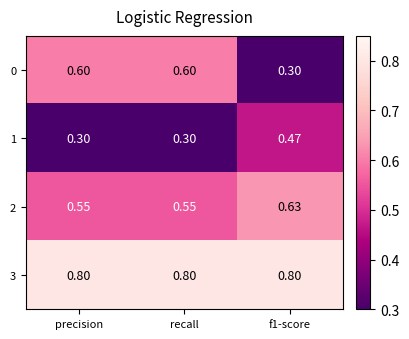

Is the value of 0 at recall greater than the value of 2 at f1-score?

No